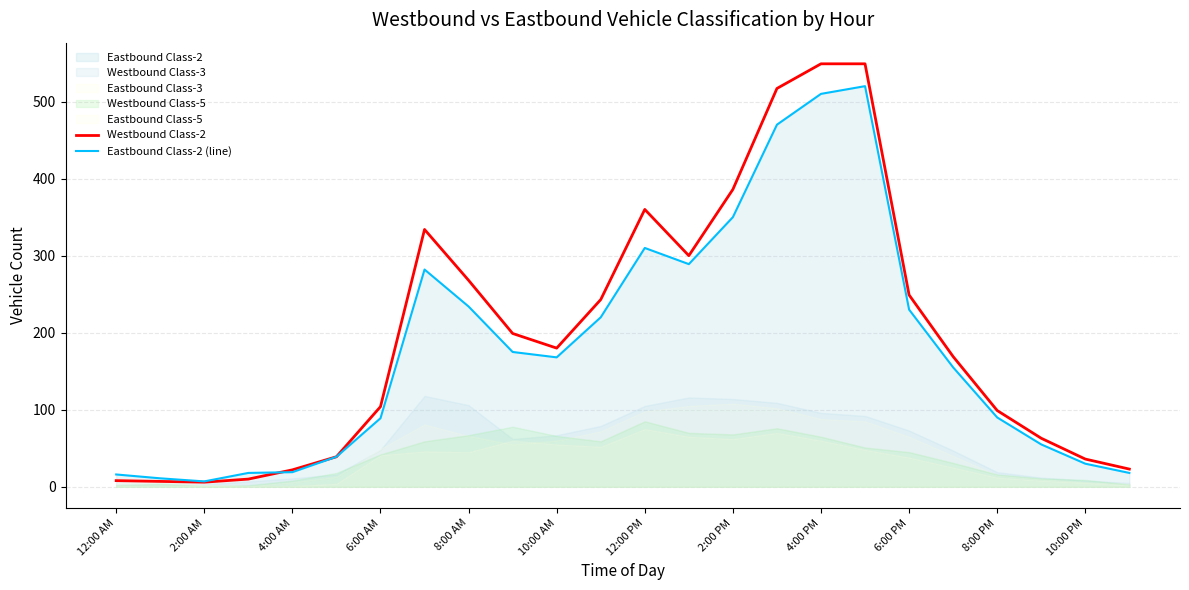

Is it true that Westbound Class-2 equals 50 at 10:00 AM?

False